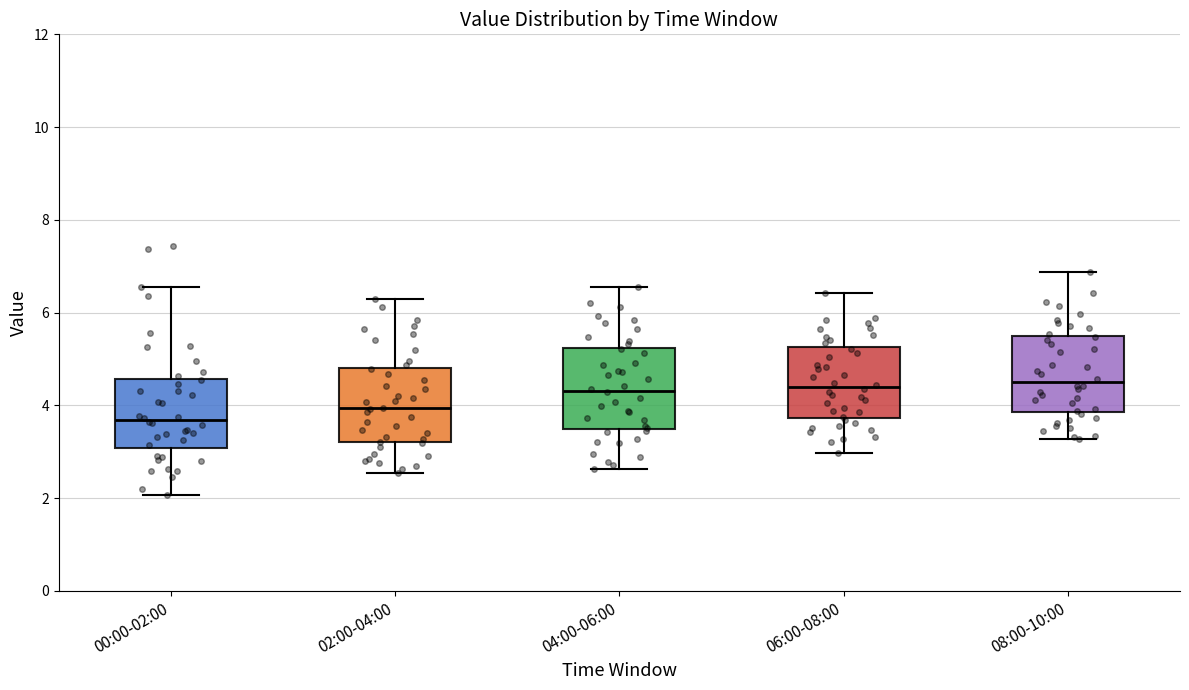

Where does the upper whisker of the box for 06:00-08:00 end on the y-axis? The values are not printed on the chart, so give them approximately, as read against the axis.

6.4